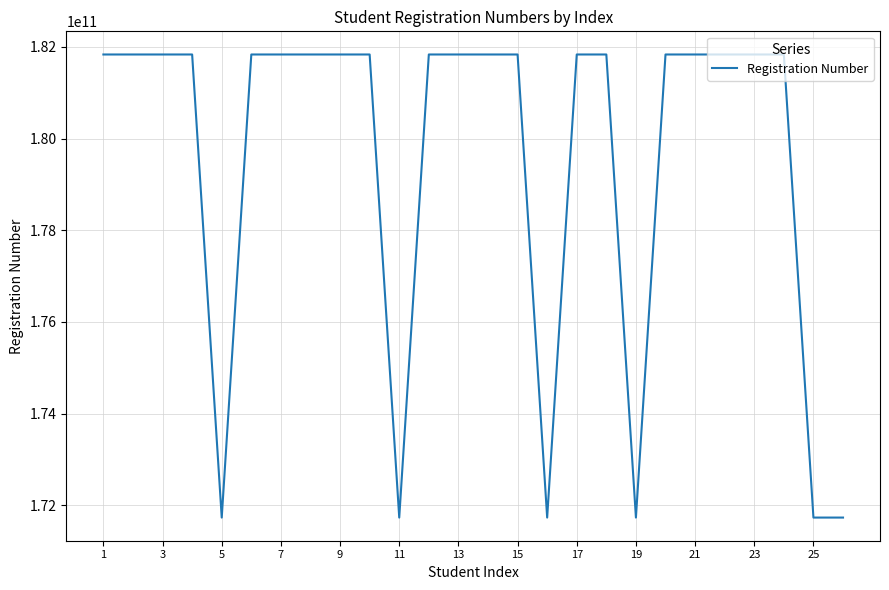

What is the difference between the maximum and minimum values?

10100005708